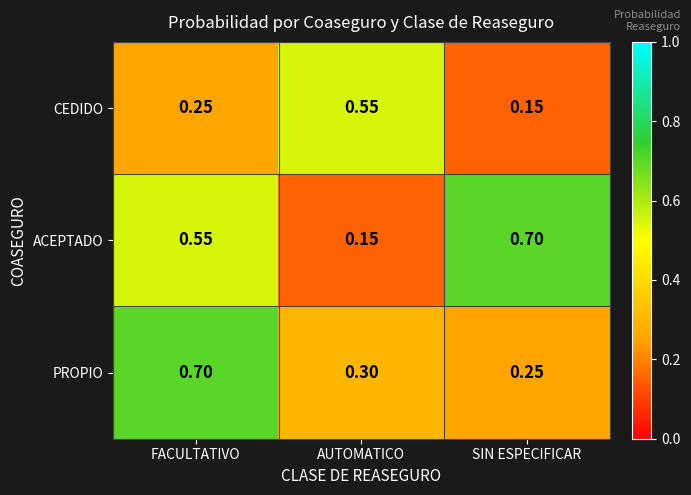

Where is PROPIO nearest to the value 0?

SIN ESPECIFICAR